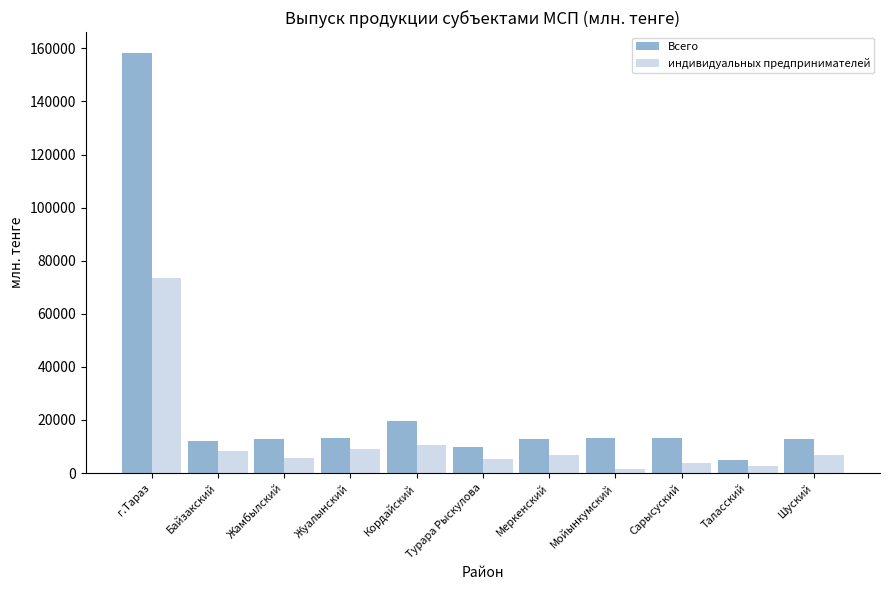

Rank the series by their average value, from lowest to highest.

индивидуальных предпринимателей, Всего